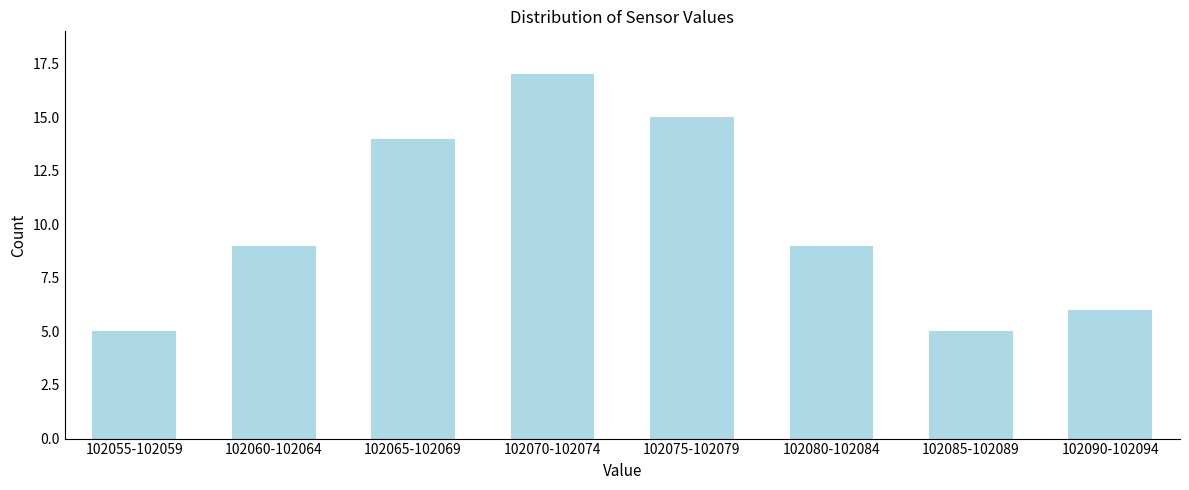

Reading left to right, list all the values displayed in this chart.

102055-102059=5	102060-102064=9	102065-102069=14	102070-102074=17	102075-102079=15	102080-102084=9	102085-102089=5	102090-102094=6